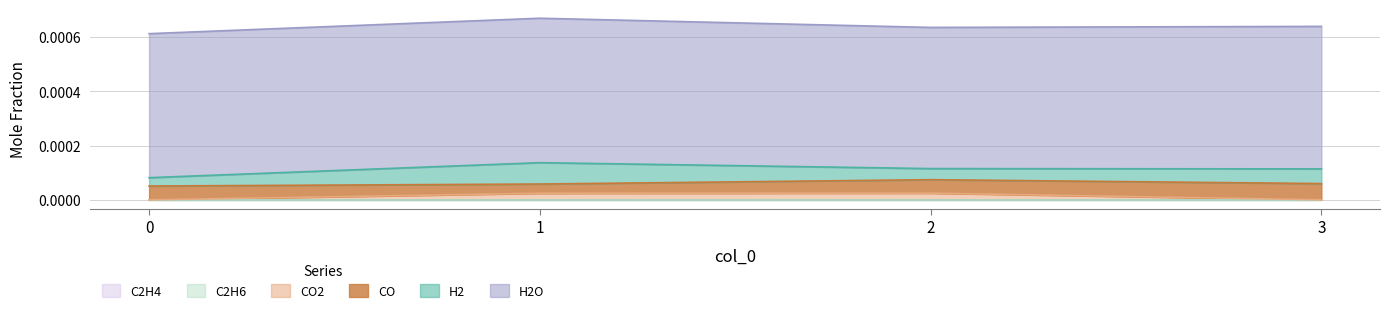

At how many categories does at least one series exceed 0?

4